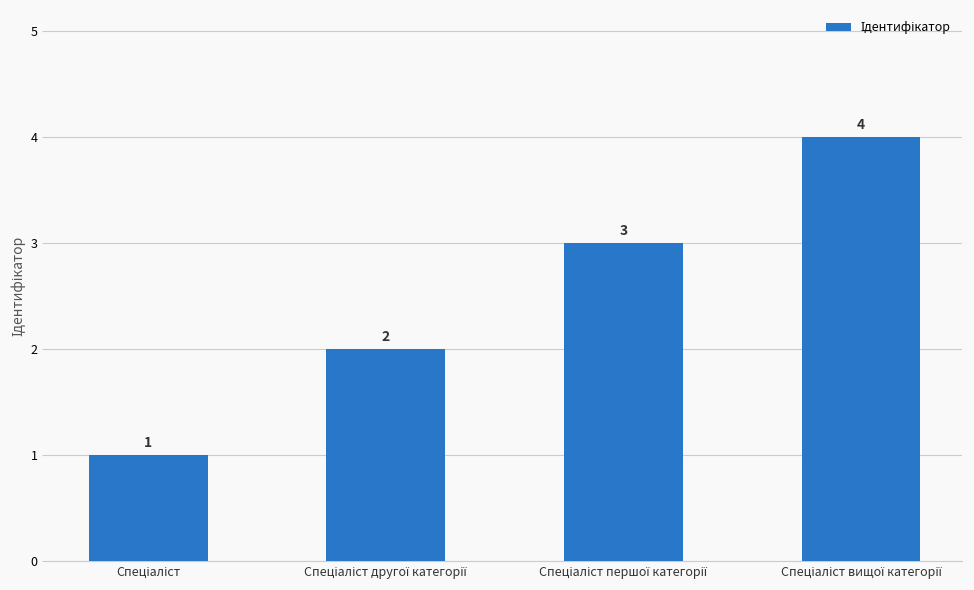

Reading right to left, extract all data points from this chart.

4	3	2	1